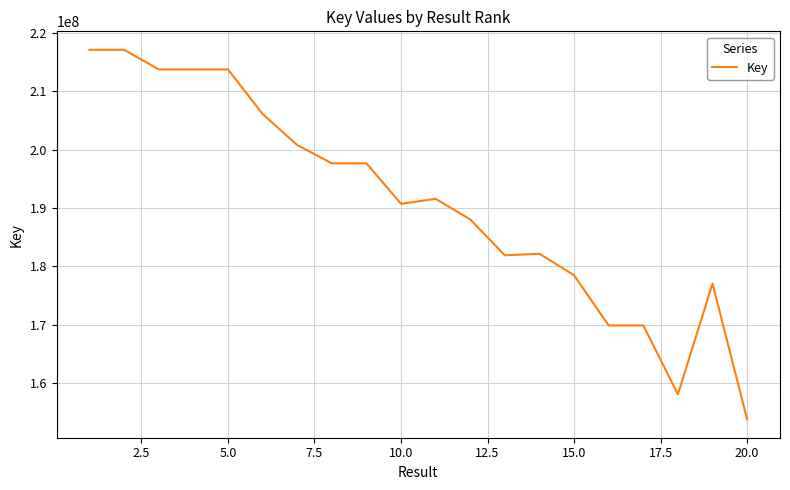

What is the smallest value displayed?

153787130